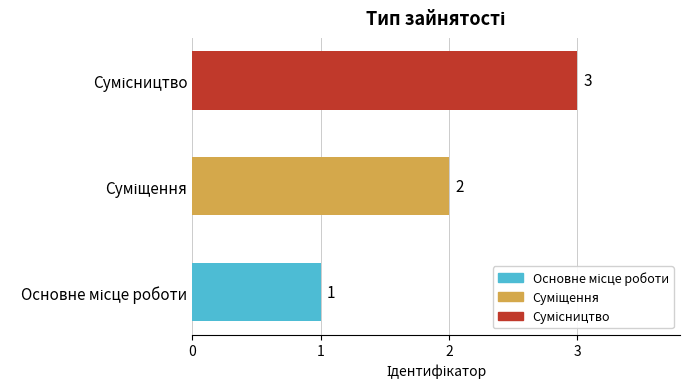

What is the maximum value shown in the chart?

3